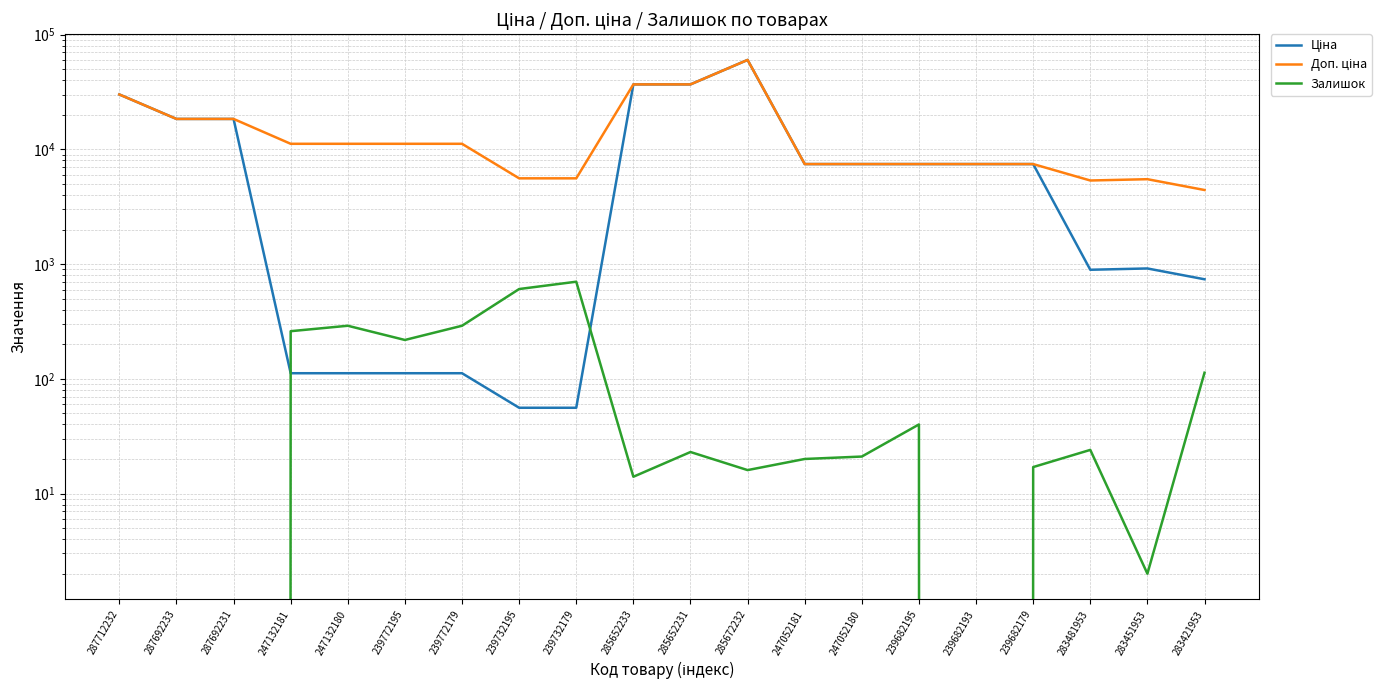

Reading right to left, list all the values displayed in this chart.

Ціна: 737.2	915.8	892.2	7444.6	7444.6	7444.6	7444.6	7444.6	60205.6	36841.8	36841.8	55.9	55.9	111.8	111.8	111.8	111.8	18420.9	18420.9	30102.8
Доп. ціна: 4423.0	5495.0	5353.1	7444.6	7444.6	7444.6	7444.6	7444.6	60205.6	36841.8	36841.8	5591.0	5591.0	11182.0	11182.0	11182.0	11182.0	18420.9	18420.9	30102.8
Залишок: 113.0	2.0	24.0	17.0	0.0	40.0	21.0	20.0	16.0	23.0	14.0	702.0	606.0	290.0	218.0	290.0	260.0	0.0	0.0	0.0